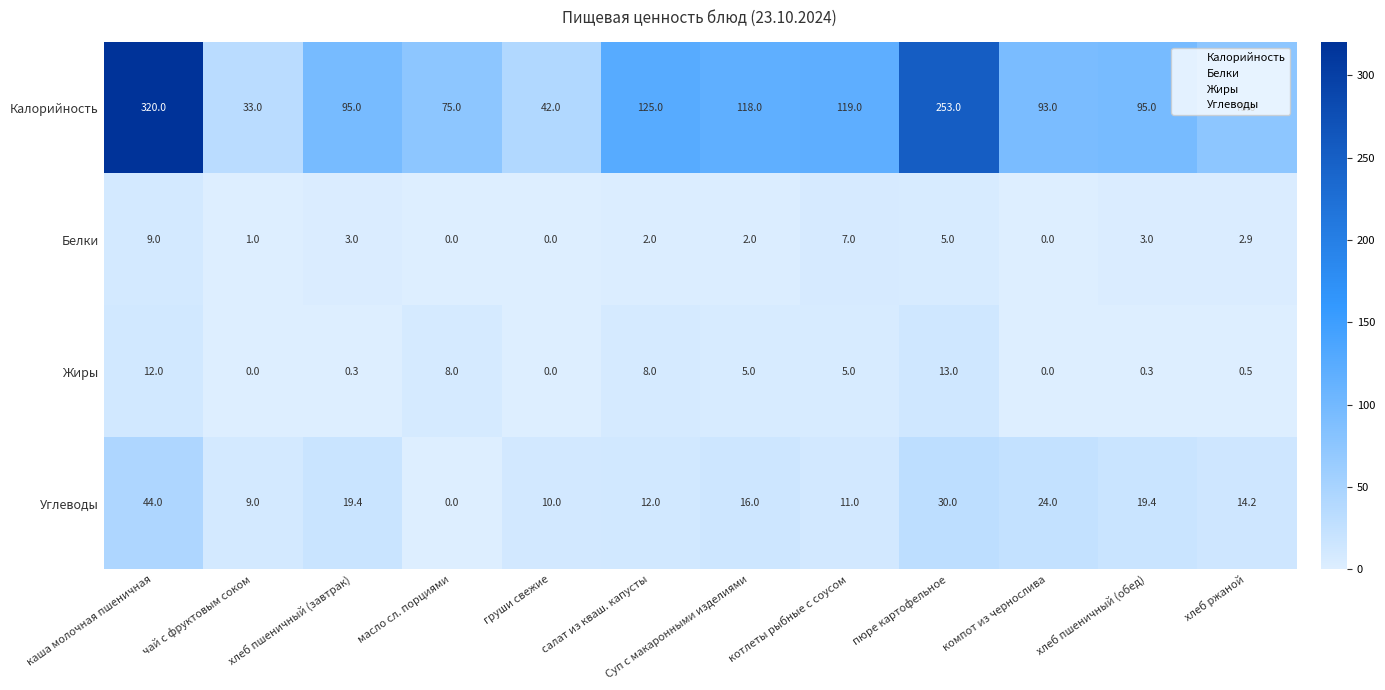

How many categories are shown in the chart?

12